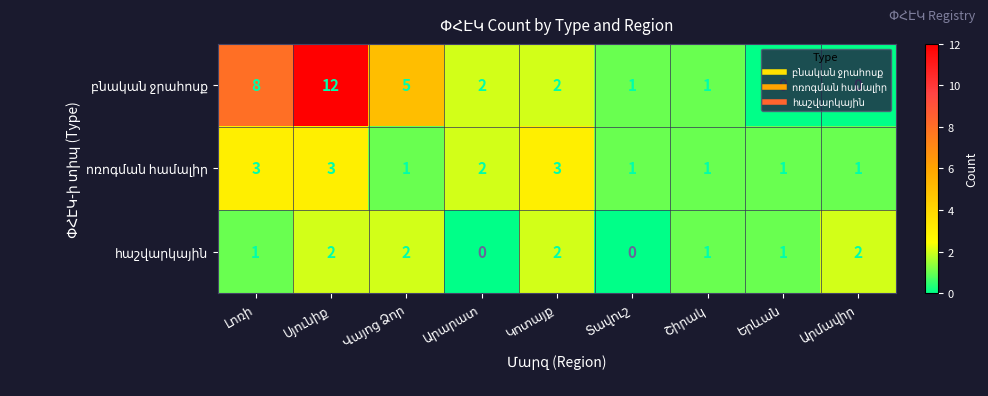

What is the greatest value displayed?

12